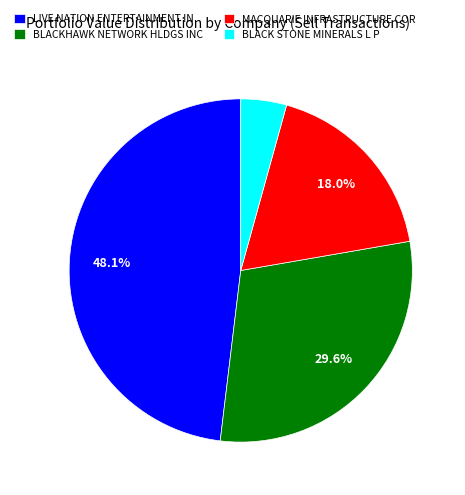

Rank the categories by value from lowest to highest.

BLACK STONE MINERALS L P, MACQUARIE INFRASTRUCTURE COR, BLACKHAWK NETWORK HLDGS INC, LIVE NATION ENTERTAINMENT IN